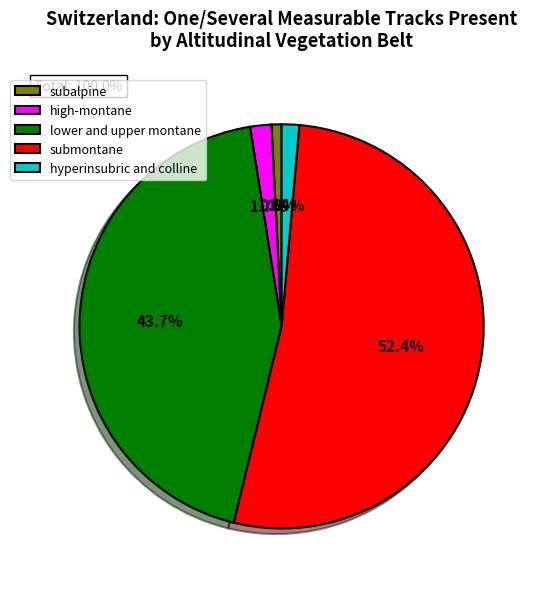

To the nearest percent, what is the difference between the largest and smallest slice percentages?

52%